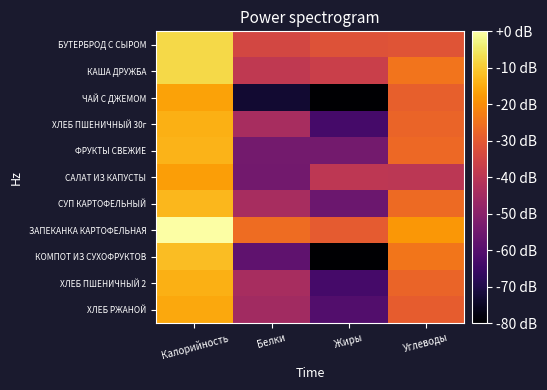

Between Углеводы and Белки, which is larger?

Углеводы